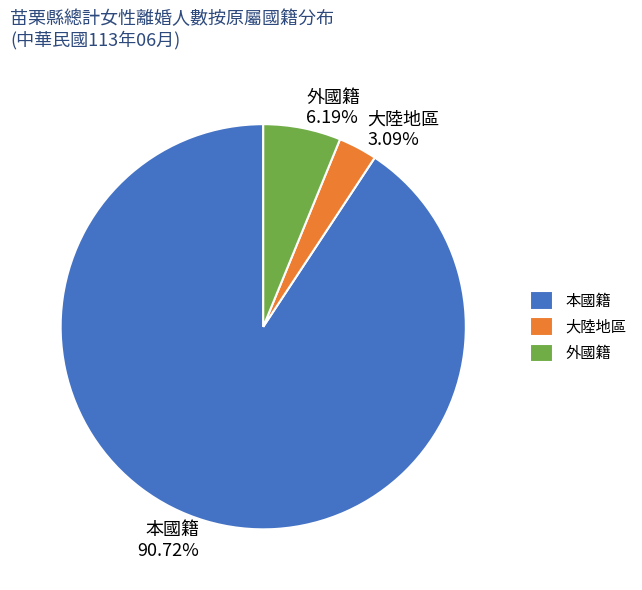

How many slices are in this pie chart?

3